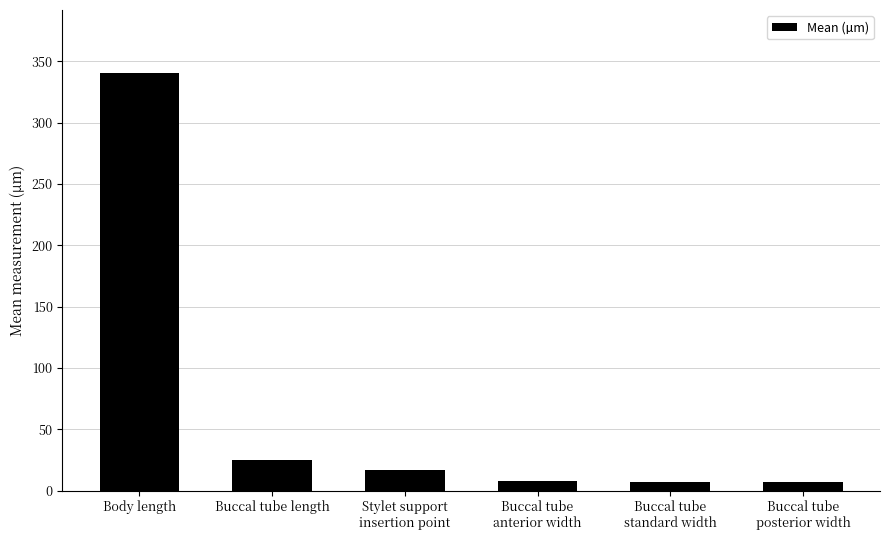

What is the value of the 6th bar from the left?

7.1